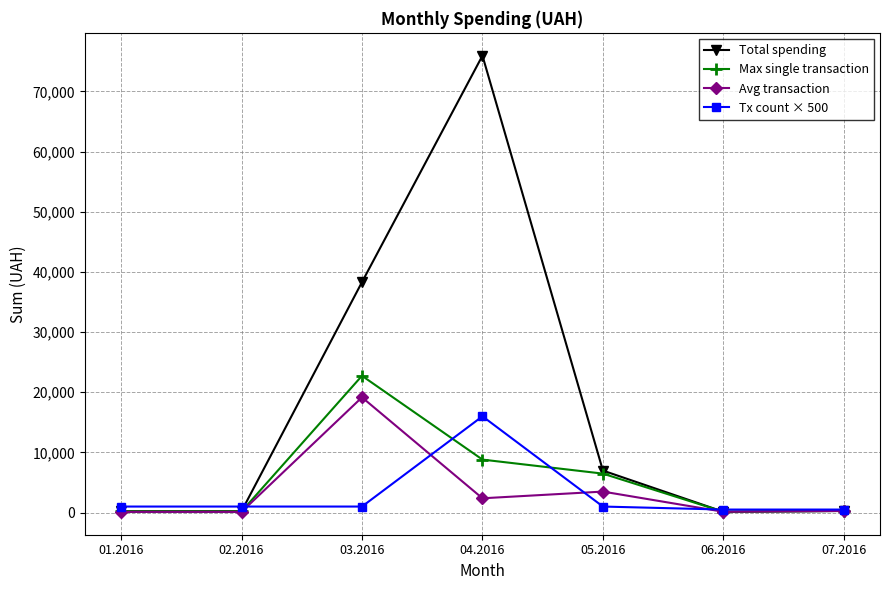

At how many categories does at least one series exceed 18779?

2